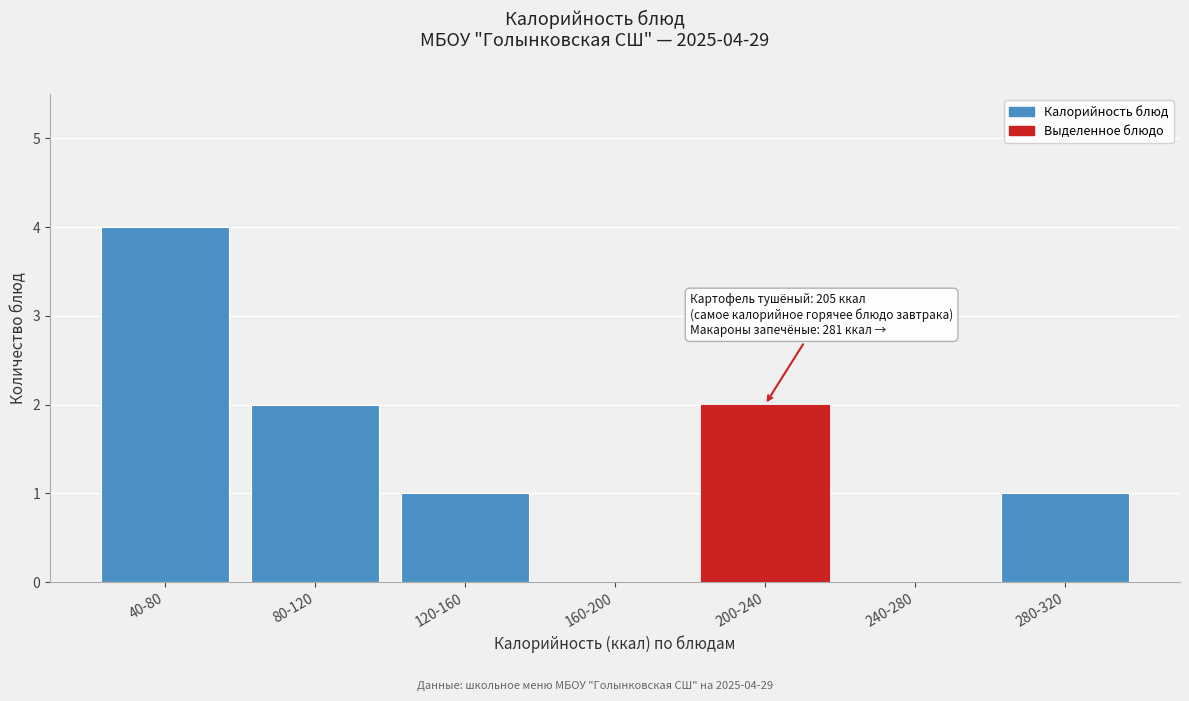

Reading left to right, list all the values displayed in this chart.

40-80=4	80-120=2	120-160=1	160-200=0	200-240=2	240-280=0	280-320=1